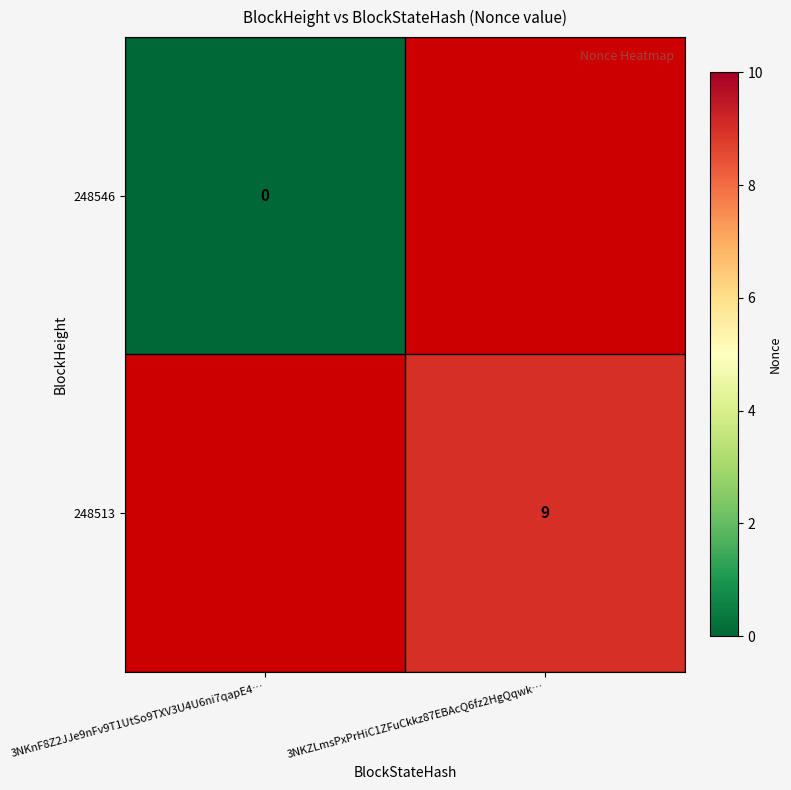

At which category does the chart reach its peak across all series?

3NKZLmsPxPrHiC1ZFuCkkz87EBAcQ6fz2HgQqwk…